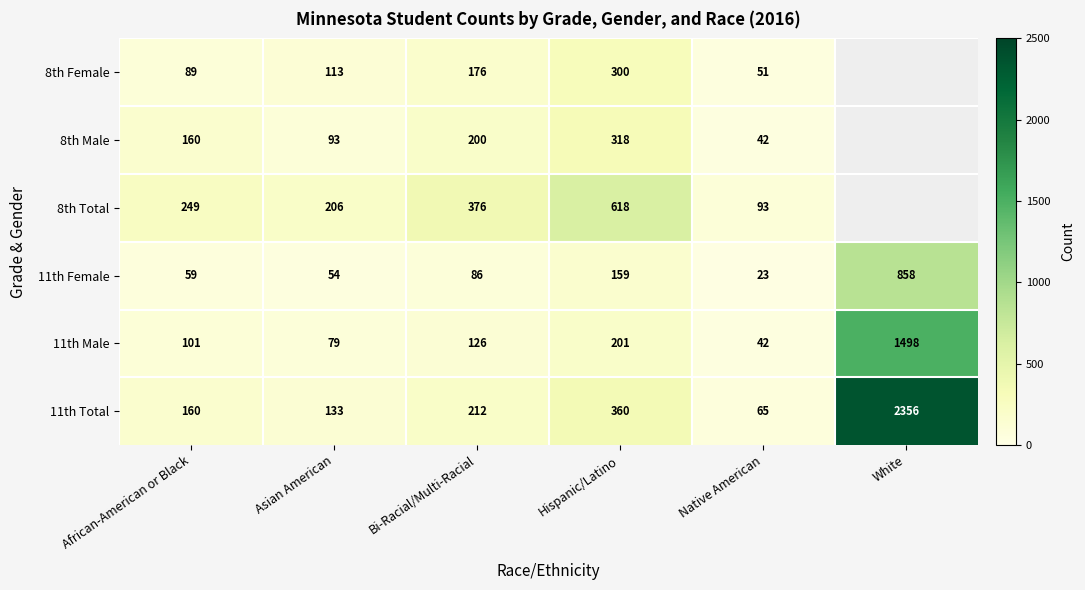

At which category is the sum across all series the highest?

Hispanic/Latino